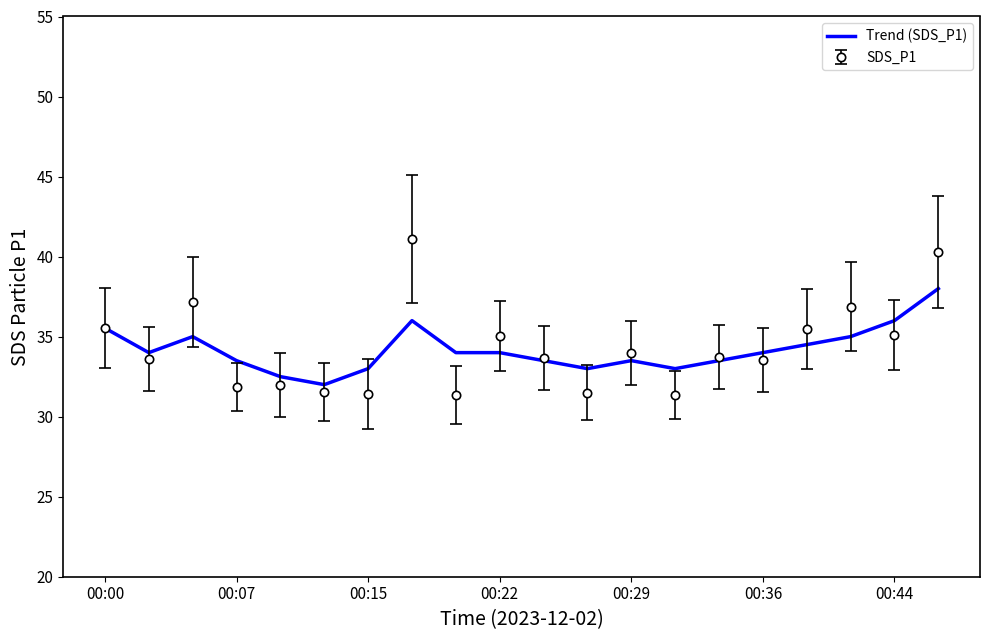

What is the smallest value displayed?

31.4